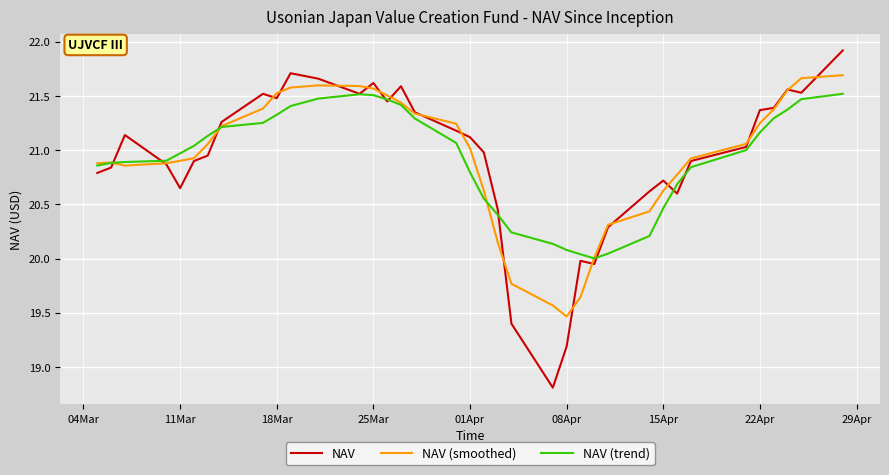

Count the number of categories in the chart.

37